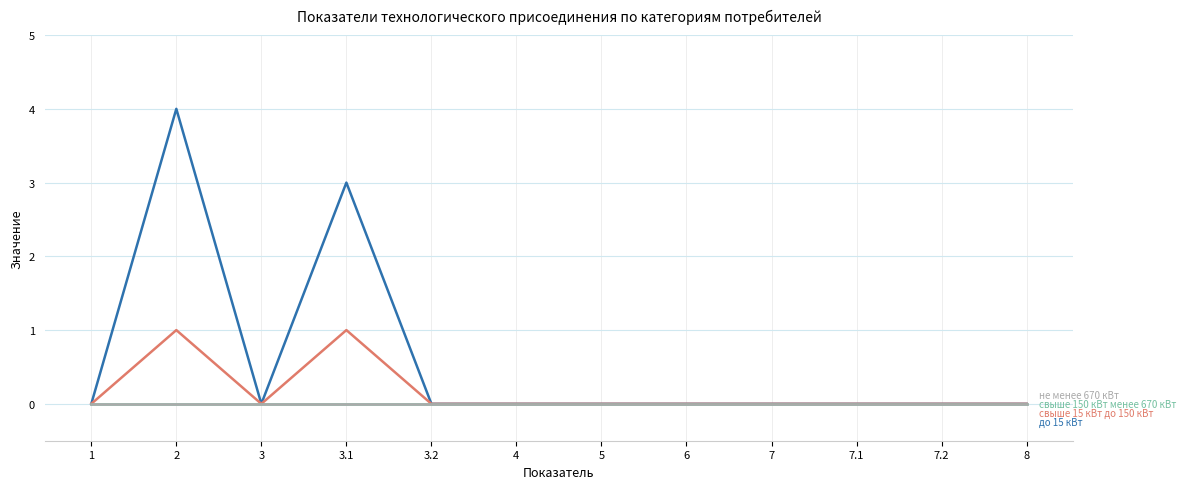

Does the chart display data point markers on the line(s)?

No